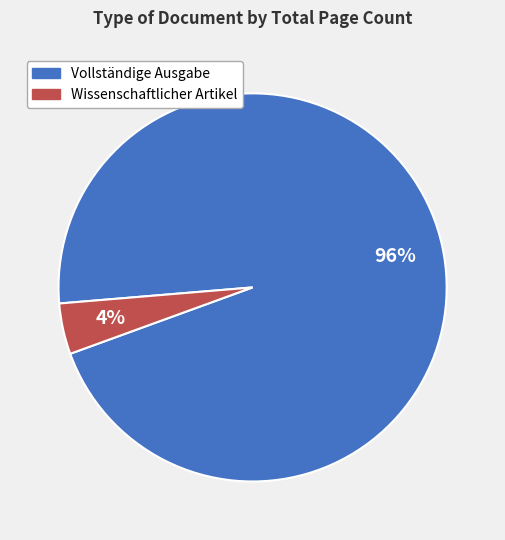

Count the number of slices in the pie.

2